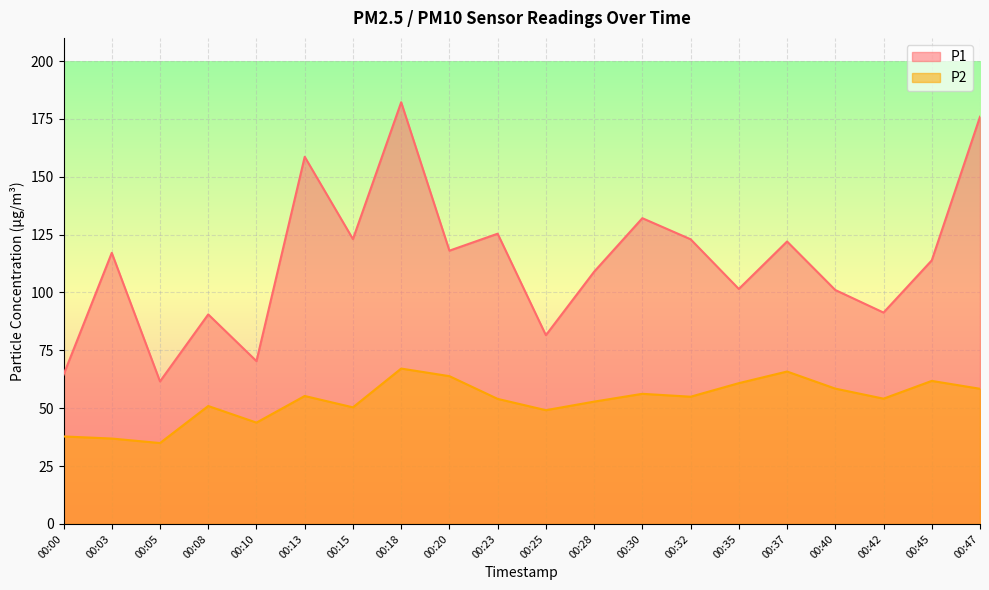

What is the maximum value for P2?

67.1